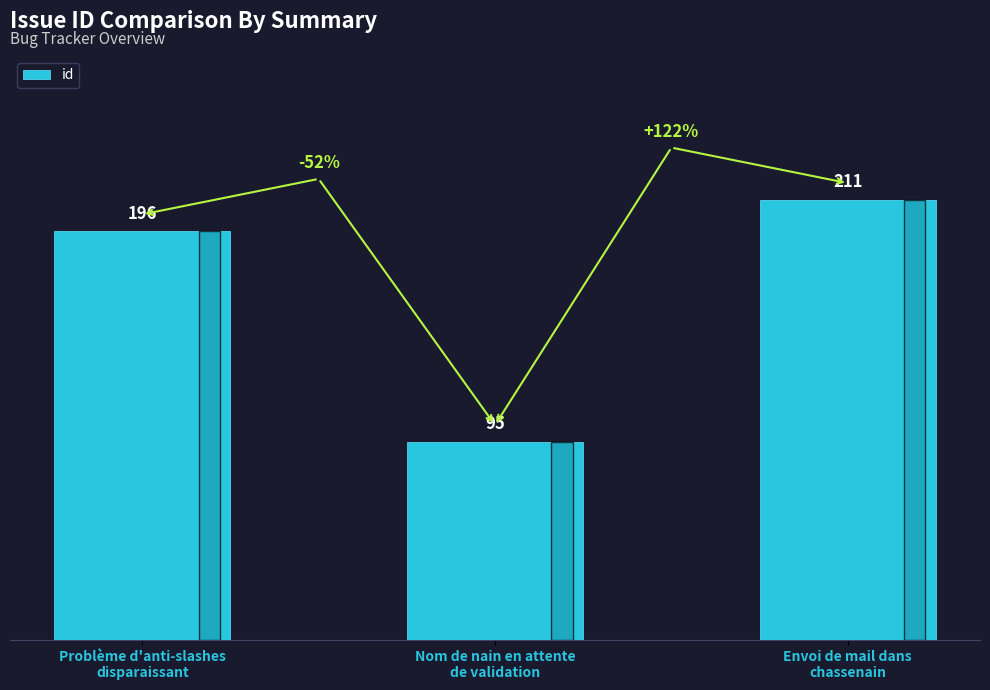

Is it true that the value at Nom de nain en attente
de validation is 95?

True